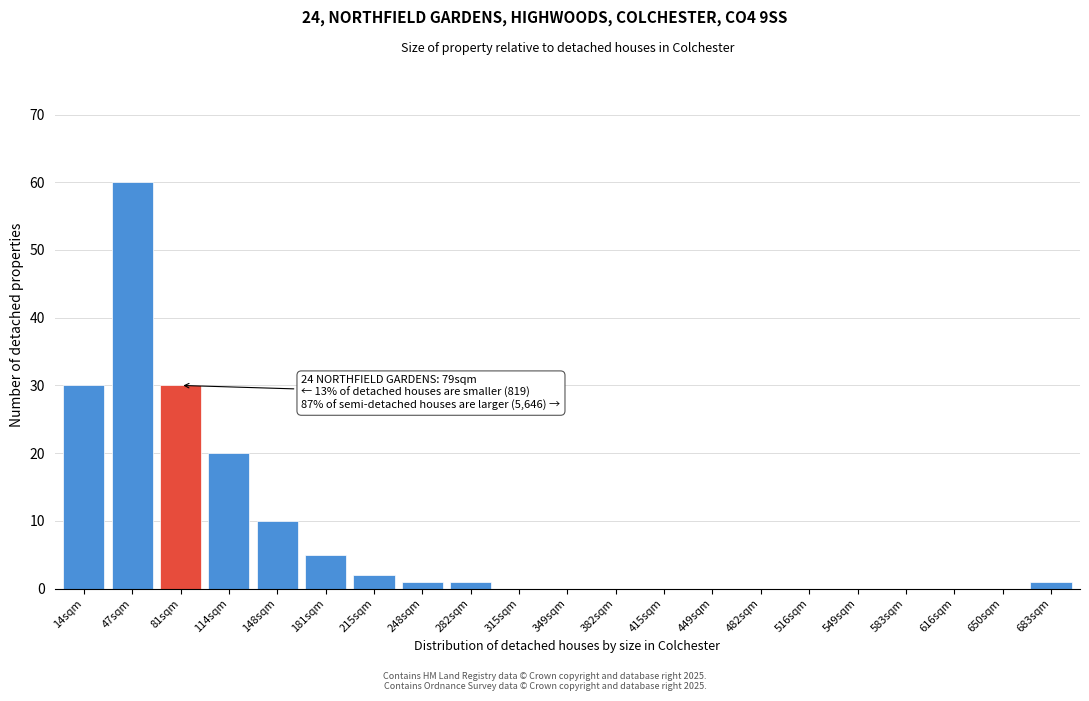

Reading left to right, what are all the values shown in this chart?

14sqm=30	47sqm=60	81sqm=30	114sqm=20	148sqm=10	181sqm=5	215sqm=2	248sqm=1	282sqm=1	315sqm=0	349sqm=0	382sqm=0	415sqm=0	449sqm=0	482sqm=0	516sqm=0	549sqm=0	583sqm=0	616sqm=0	650sqm=0	683sqm=1